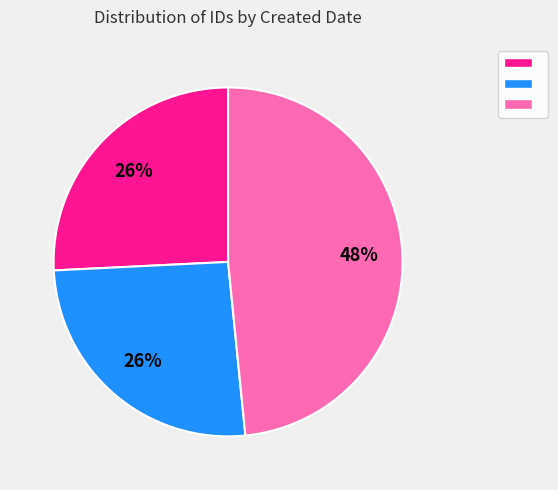

Does any single category account for the majority?

No